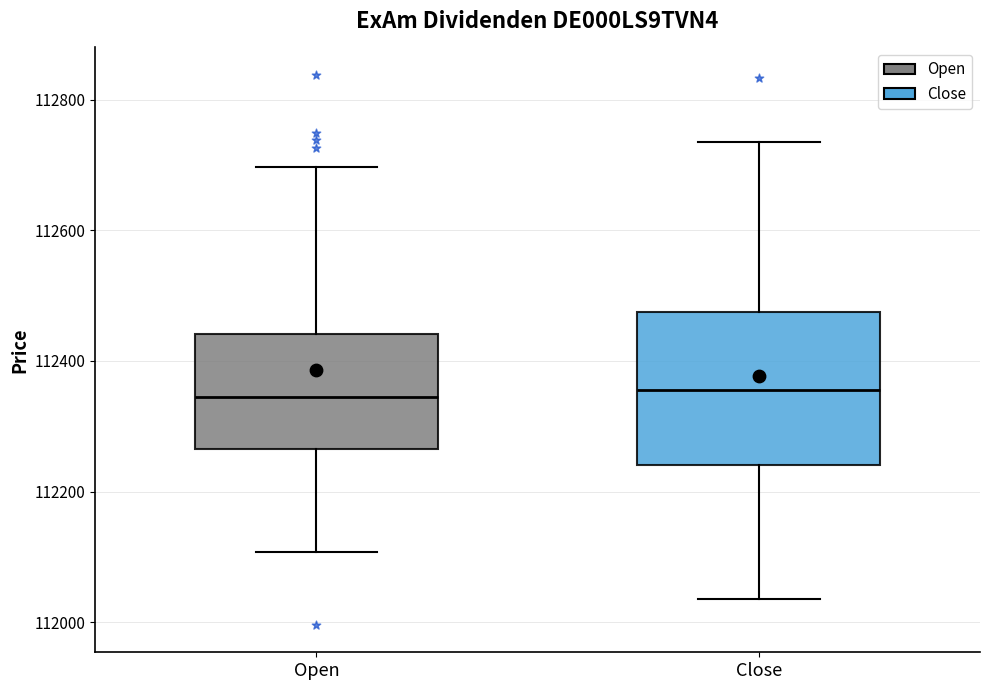

Reading left to right, transcribe this box plot: for each box, give where its median line is, the range the box spans, and where its two whiskers end, as read against the y-axis. The values are not printed on the chart, so give them approximately, as read against the axis.

Open: median 112340, box 112260 to 112440, whiskers 112100 to 112700
Close: median 112360, box 112240 to 112480, whiskers 112040 to 112740